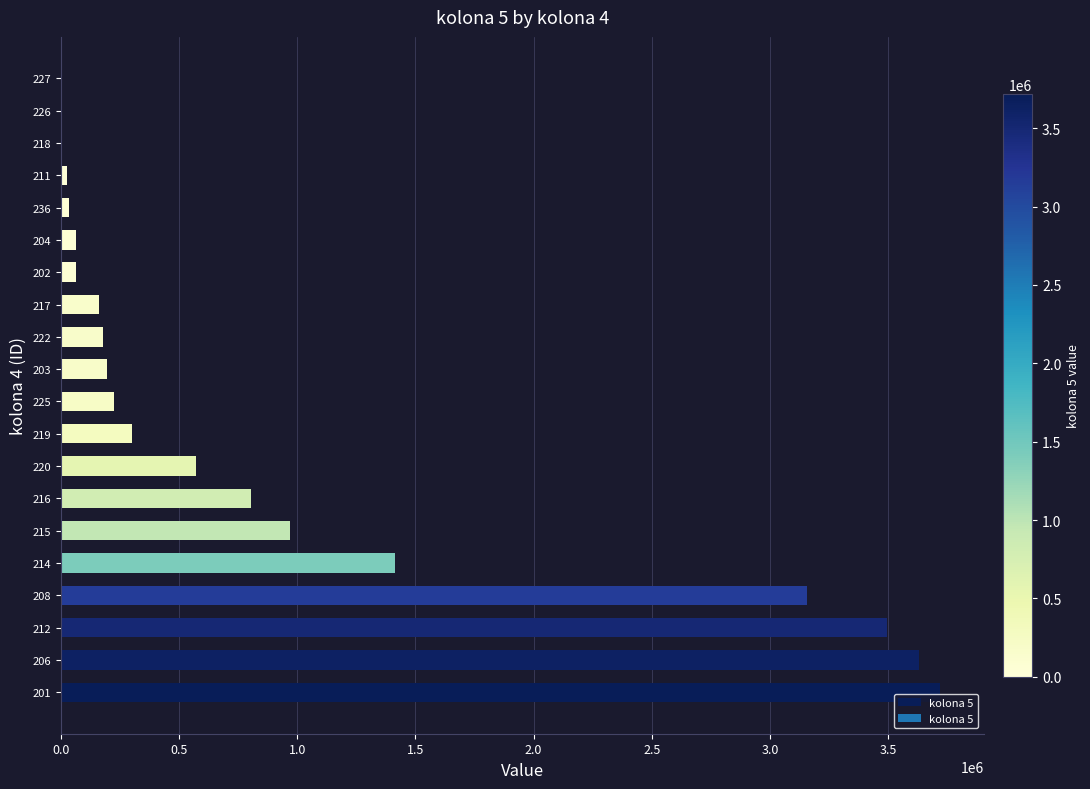

What is the change in value from 212 to 203?

-3298660